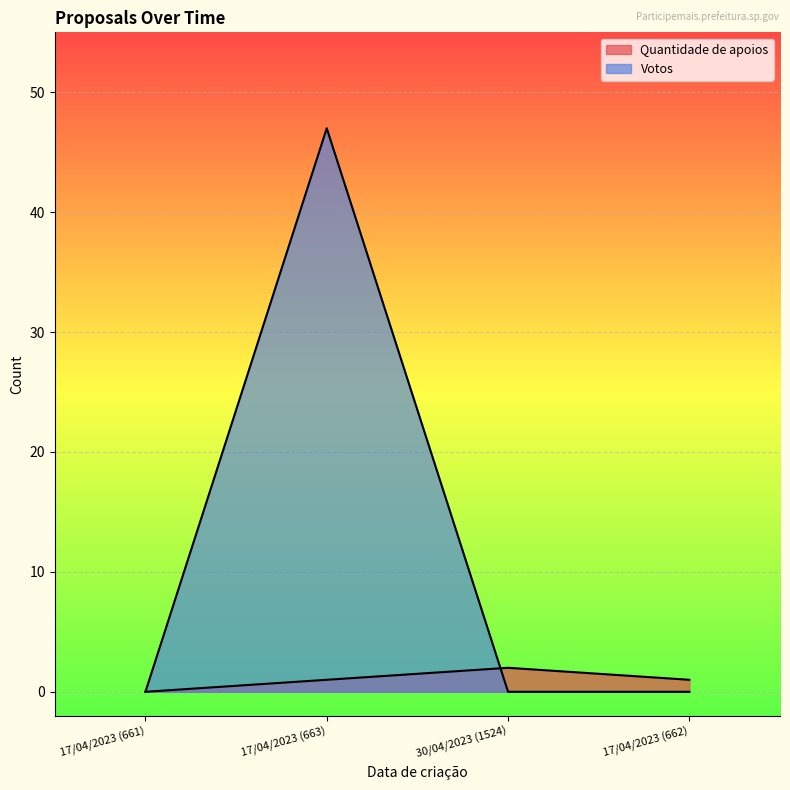

Reading left to right, what are all the values shown in this chart?

Quantidade de apoios: 0	1	2	1
Votos: 0	47	0	0